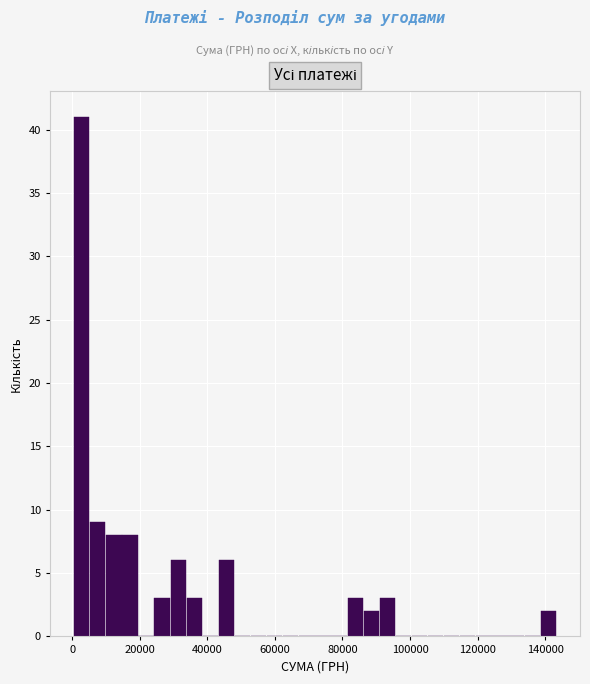

Around what value on the x-axis is the tallest bar? Give the approximate position of its centre, as read against the axis.

2000